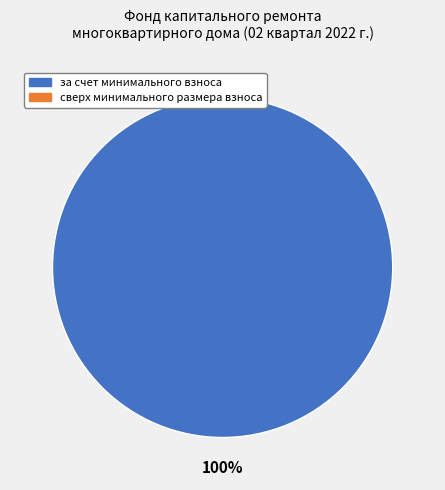

Is there any slice that represents more than half of the pie?

Yes